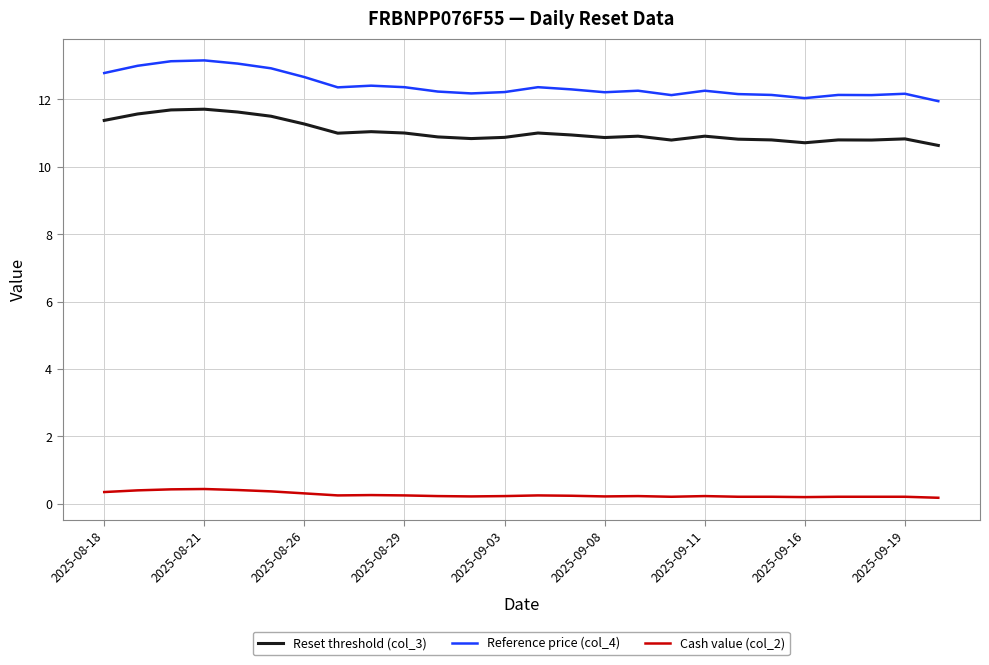

What is the maximum value shown in the chart?

13.2